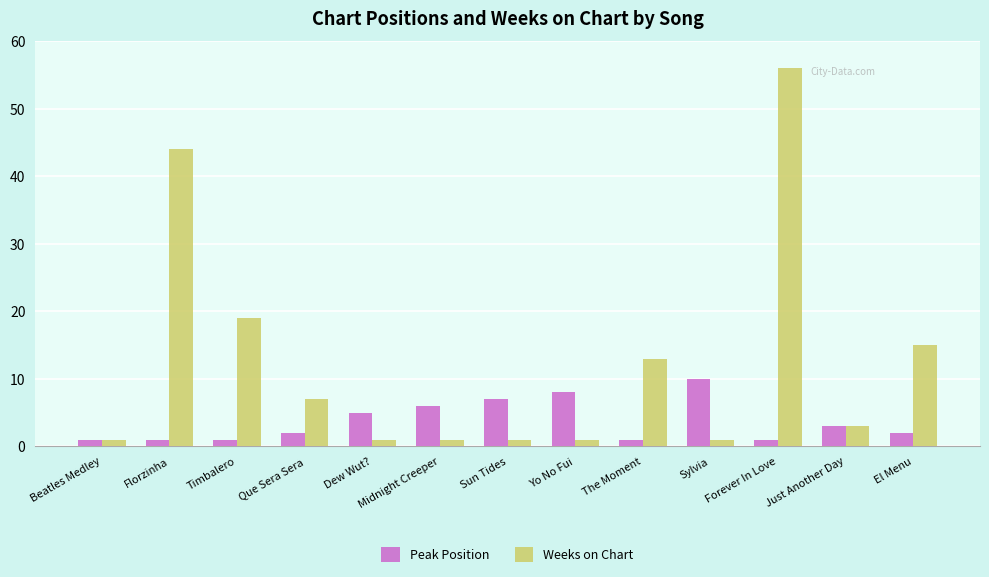

The value of Weeks on Chart at Que Sera Sera is 7. True or false?

True